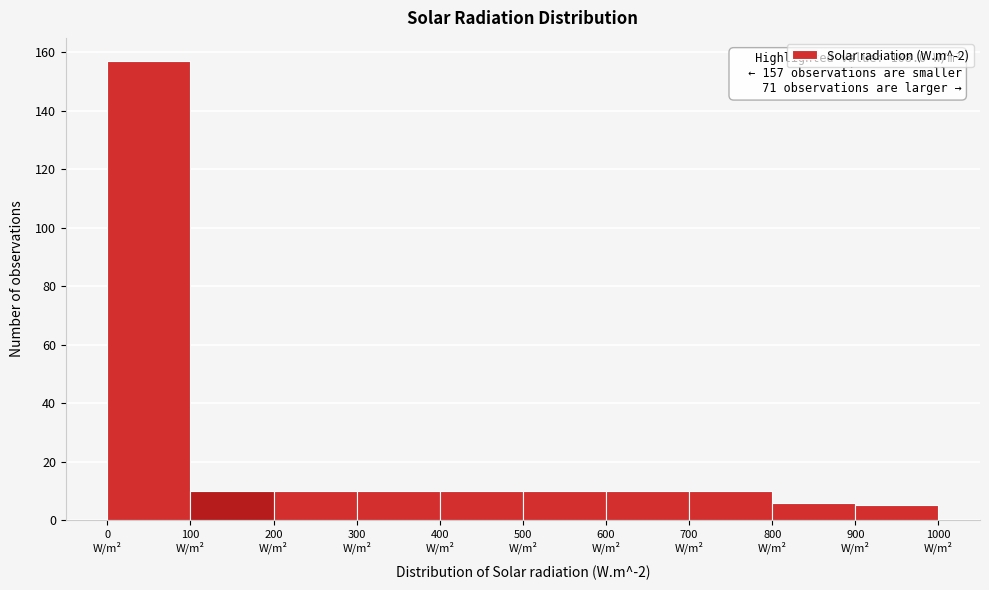

Over which range of the x-axis is the bar tallest?

0 to 100